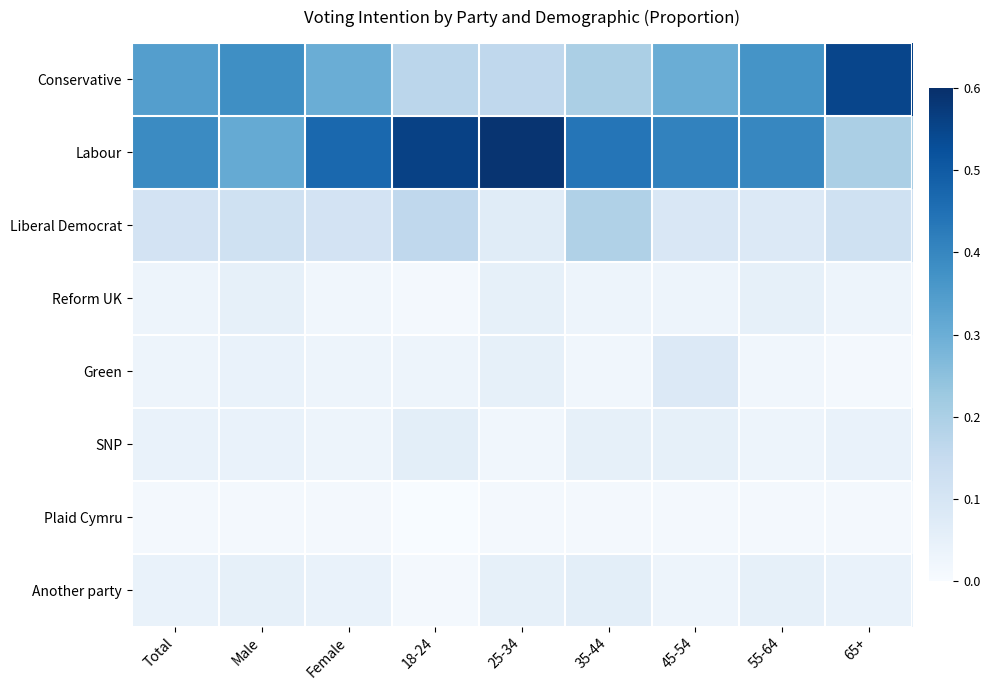

Between 65+ and 45-54, which is larger?

65+